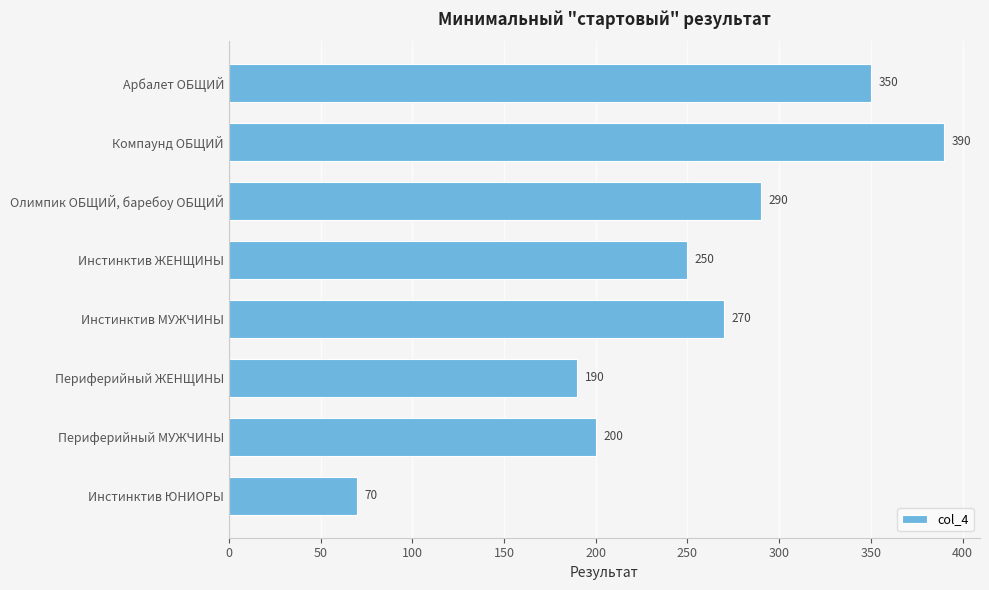

At which category does the chart reach its peak across all series?

Компаунд ОБЩИЙ